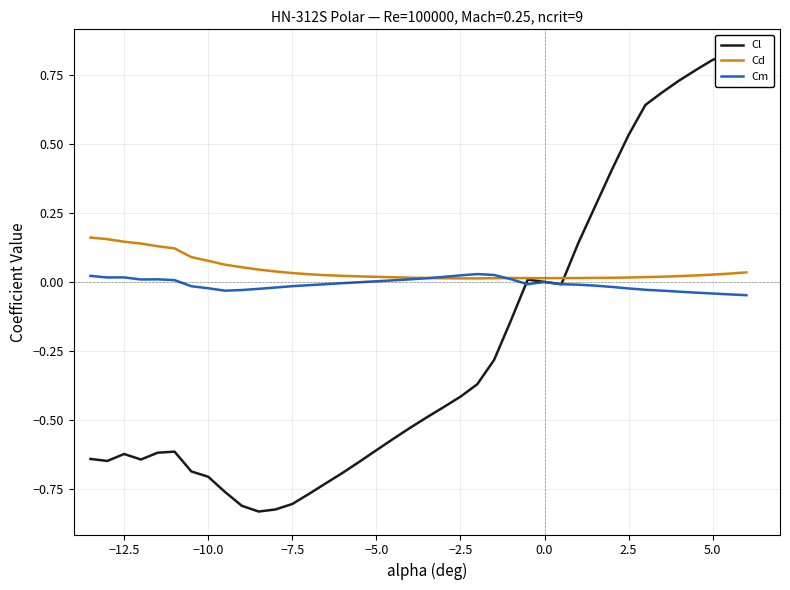

What is the difference between the maximum and minimum values in the Cd series?

0.1